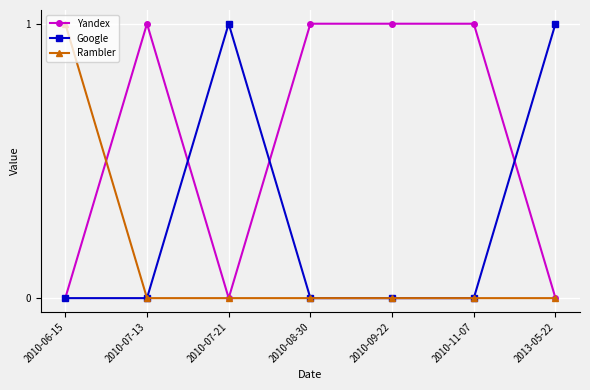

Reading right to left, transcribe all the data shown in this chart.

Yandex: 2013-05-22=0	2010-11-07=1	2010-09-22=1	2010-08-30=1	2010-07-21=0	2010-07-13=1	2010-06-15=0
Google: 2013-05-22=1	2010-11-07=0	2010-09-22=0	2010-08-30=0	2010-07-21=1	2010-07-13=0	2010-06-15=0
Rambler: 2013-05-22=0	2010-11-07=0	2010-09-22=0	2010-08-30=0	2010-07-21=0	2010-07-13=0	2010-06-15=1